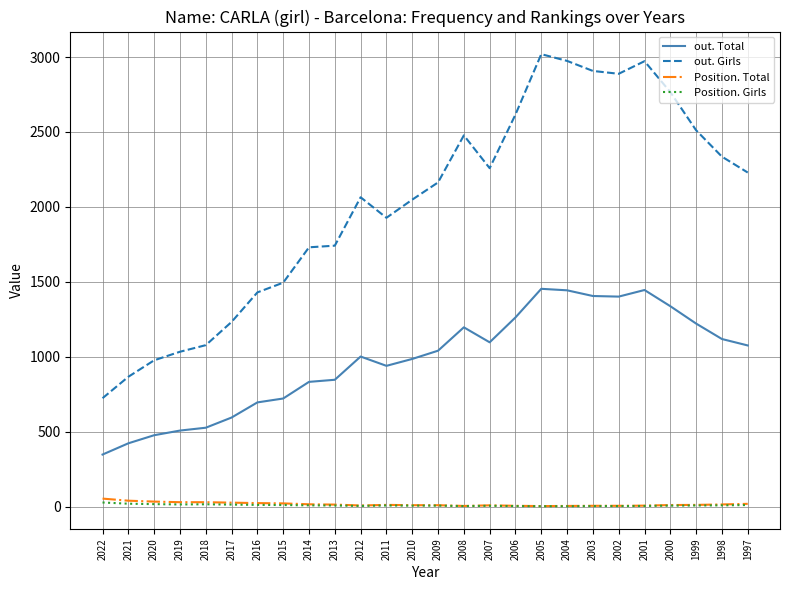

How many lines are shown in the chart?

4